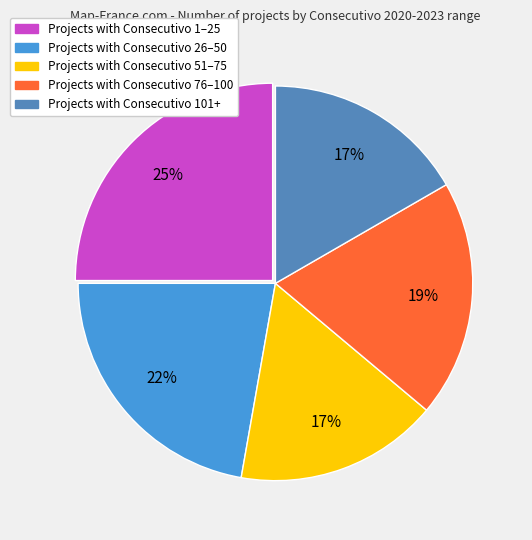

Is there any slice that represents more than half of the pie?

No